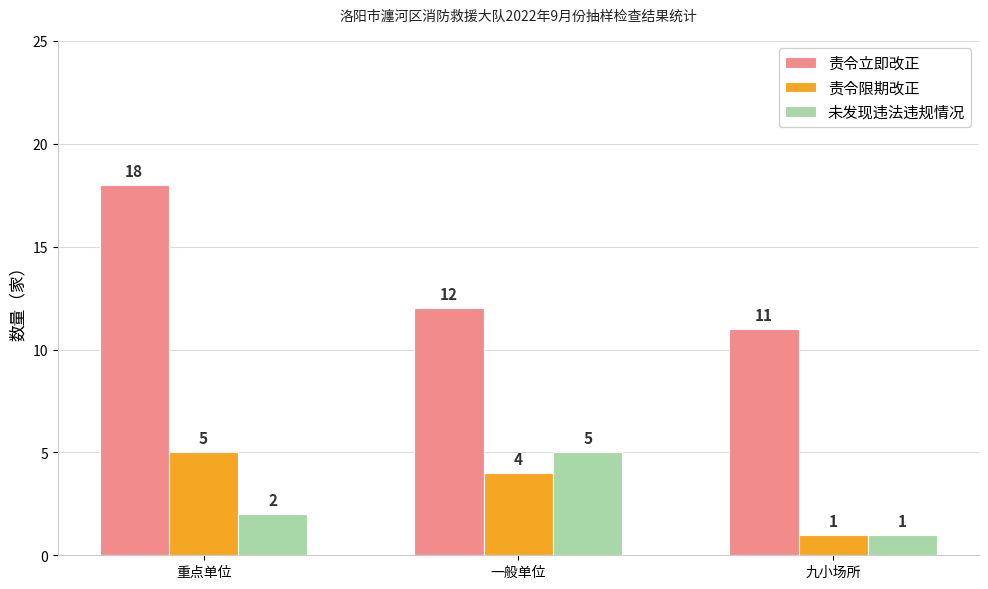

What is the difference between the highest and lowest values at 一般单位?

8